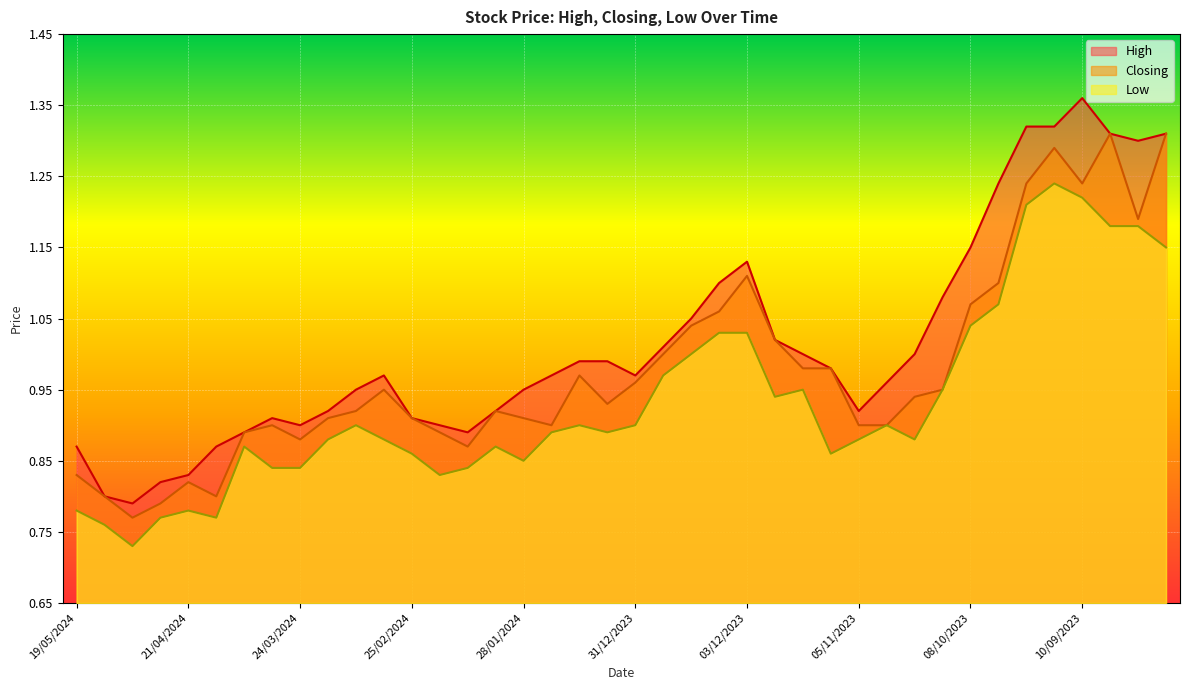

What is the sum of all High values?

40.6